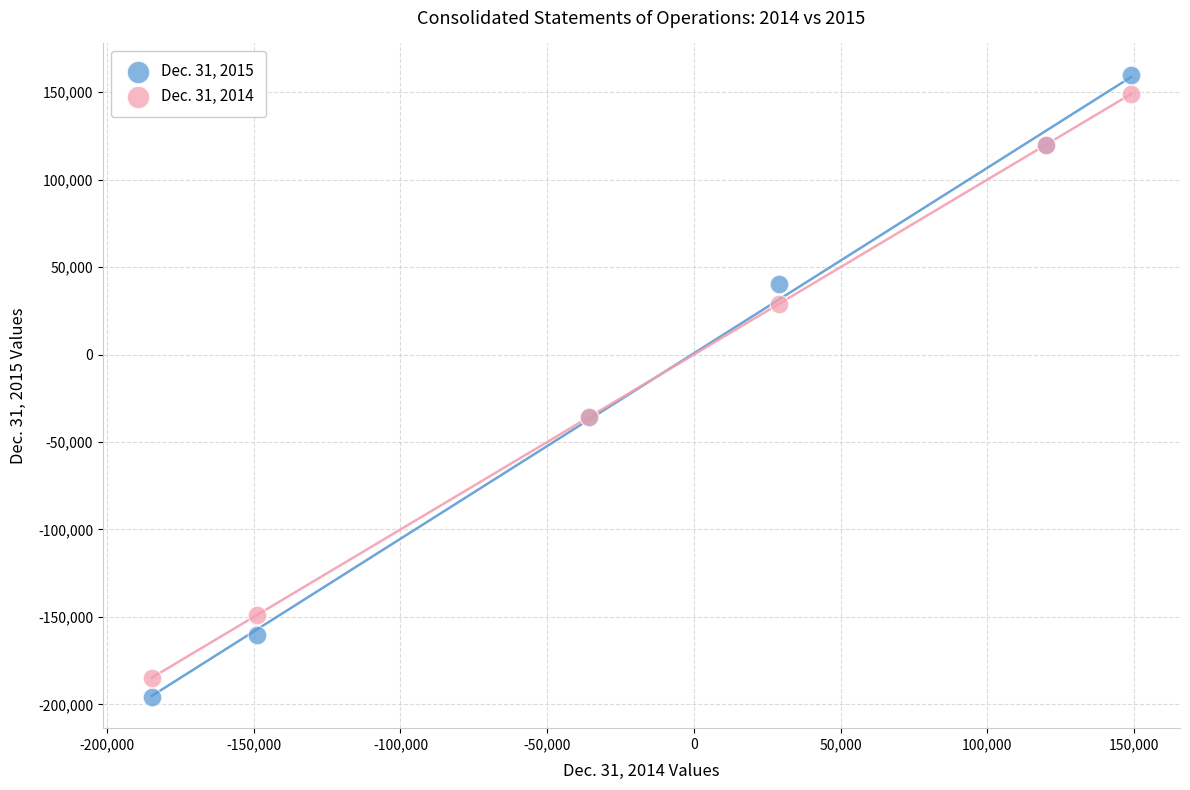

What is the X range (max minus min) for the scatter plot?

333656